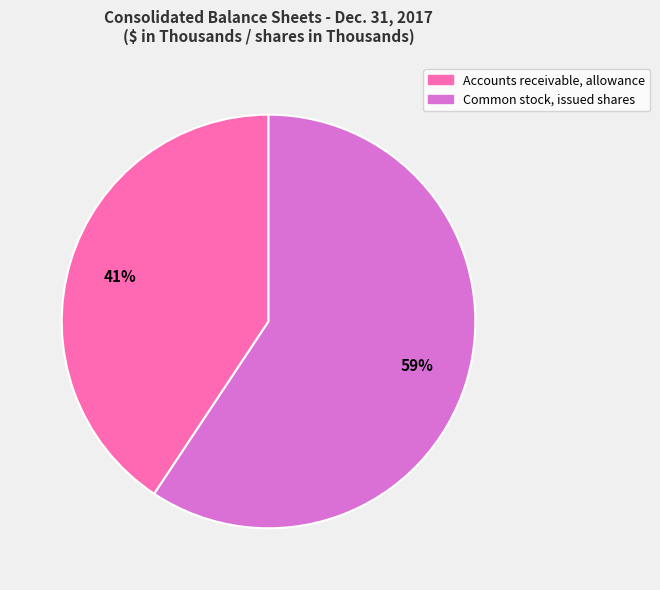

Is there any slice that represents more than half of the pie?

Yes